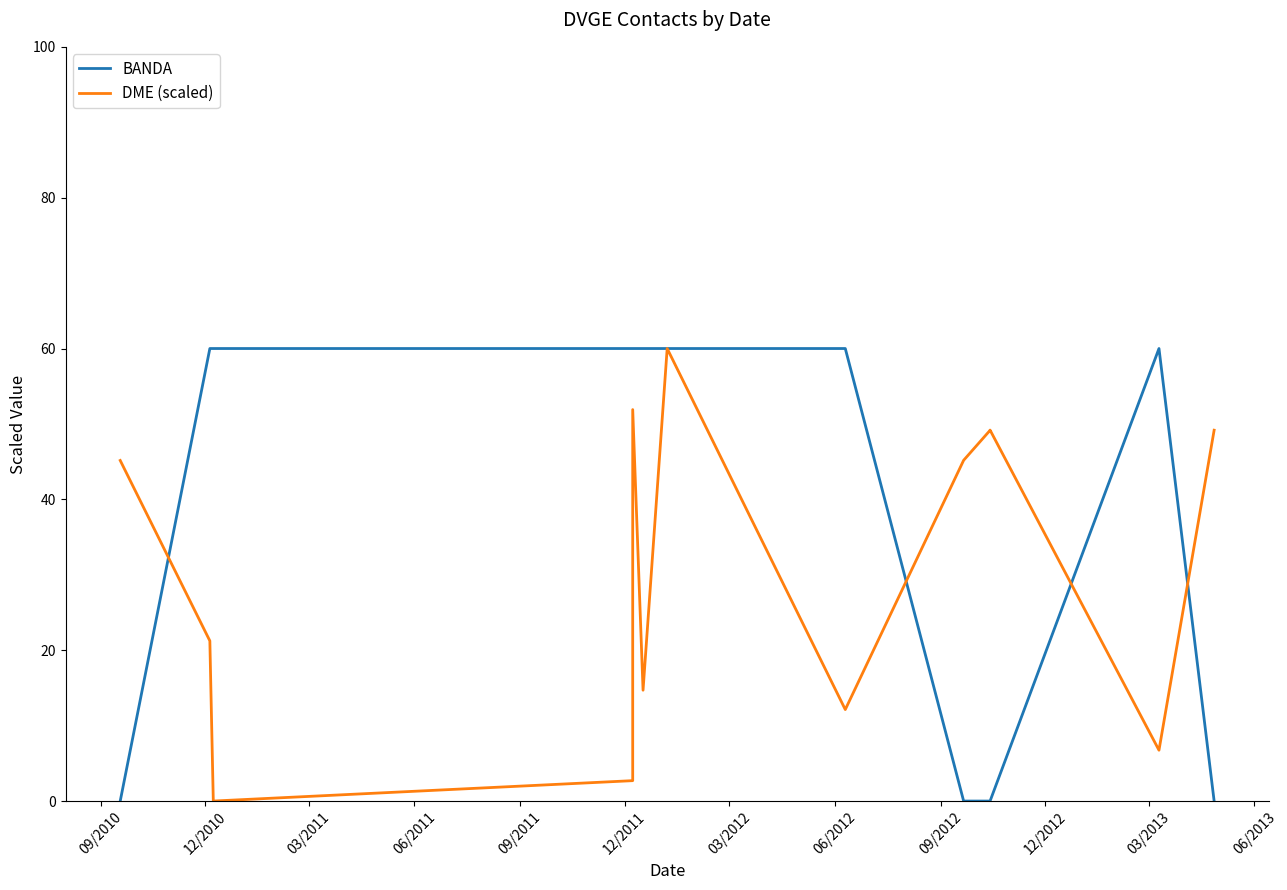

Which label corresponds to the largest value in the chart?

12/2010